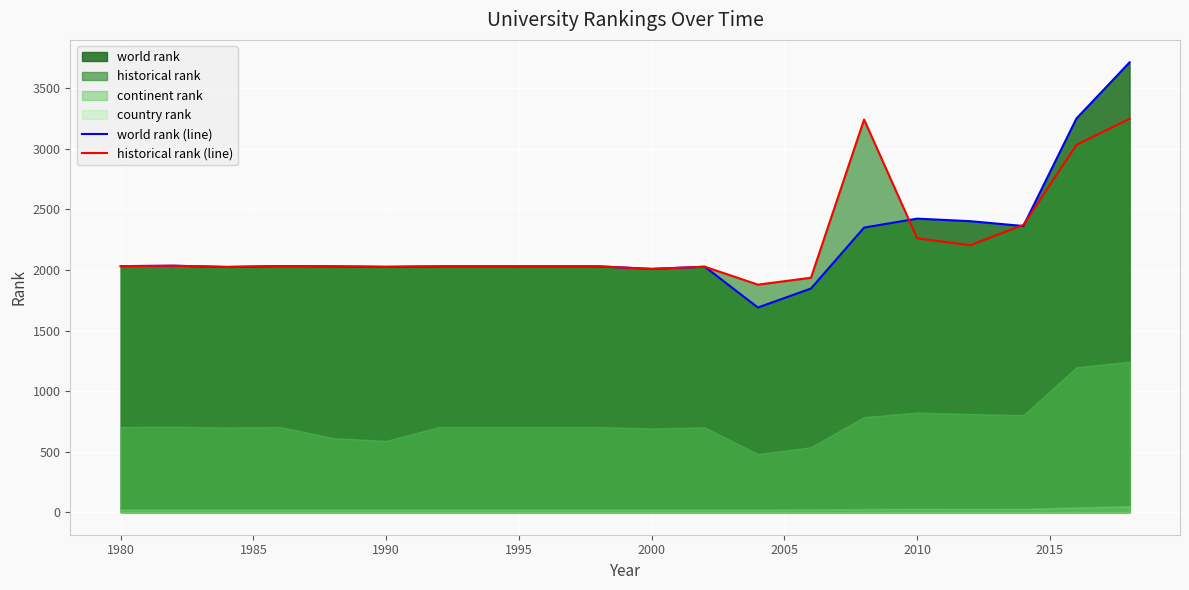

What is the highest value of the world rank (line) series?

3714